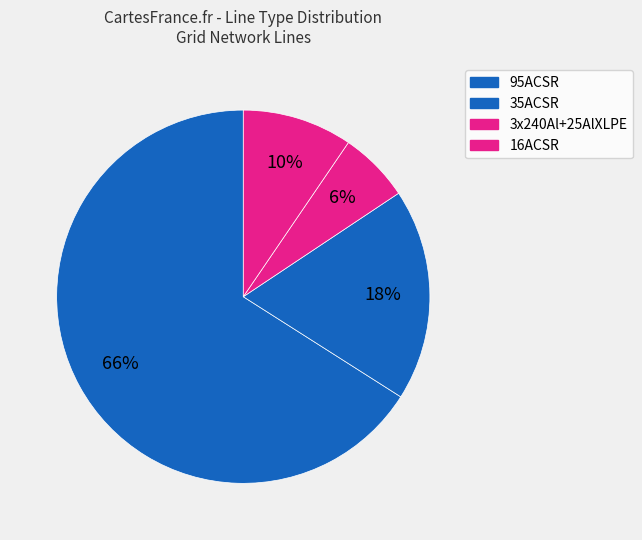

Count the number of slices in the pie.

4